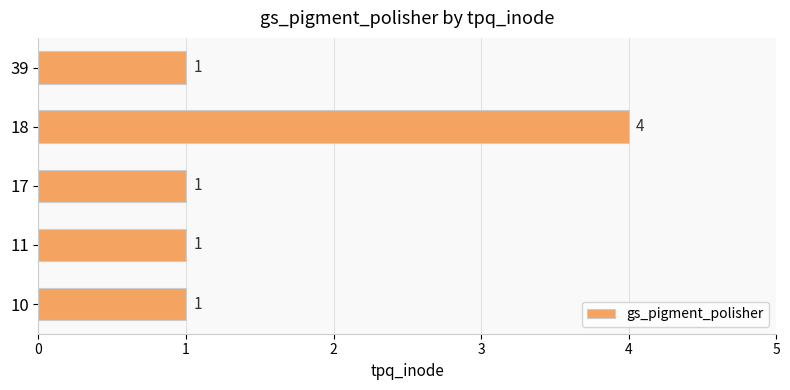

The value at 11 is 1. True or false?

True